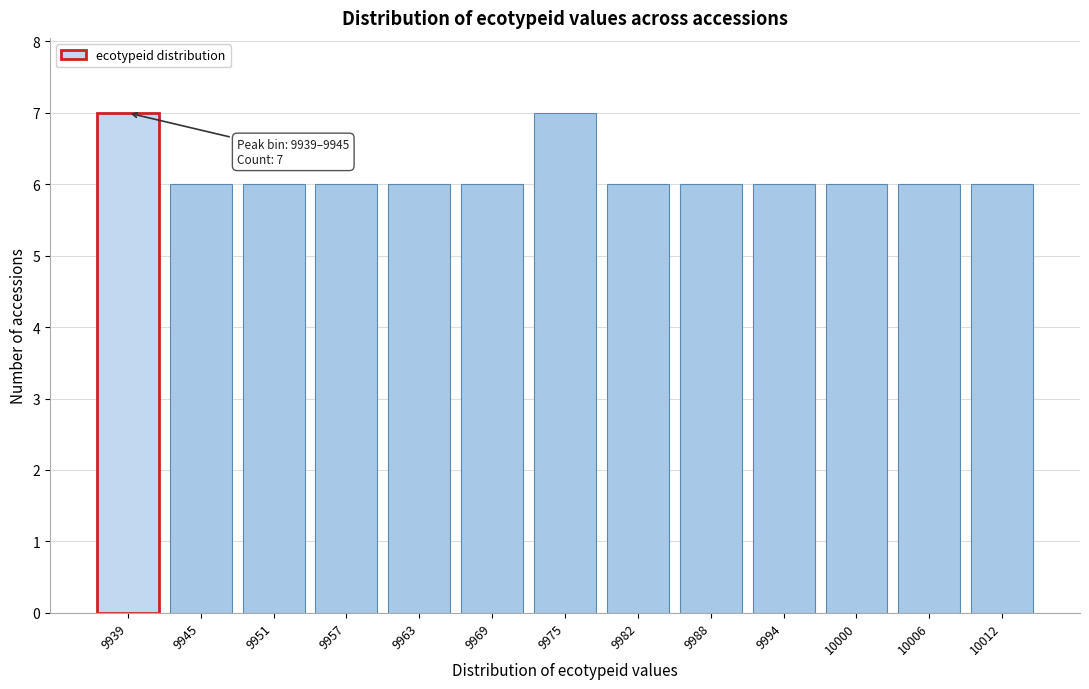

Reading right to left, extract all data points from this chart.

10012=6	10006=6	10000=6	9994=6	9988=6	9982=6	9975=7	9969=6	9963=6	9957=6	9951=6	9945=6	9939=7